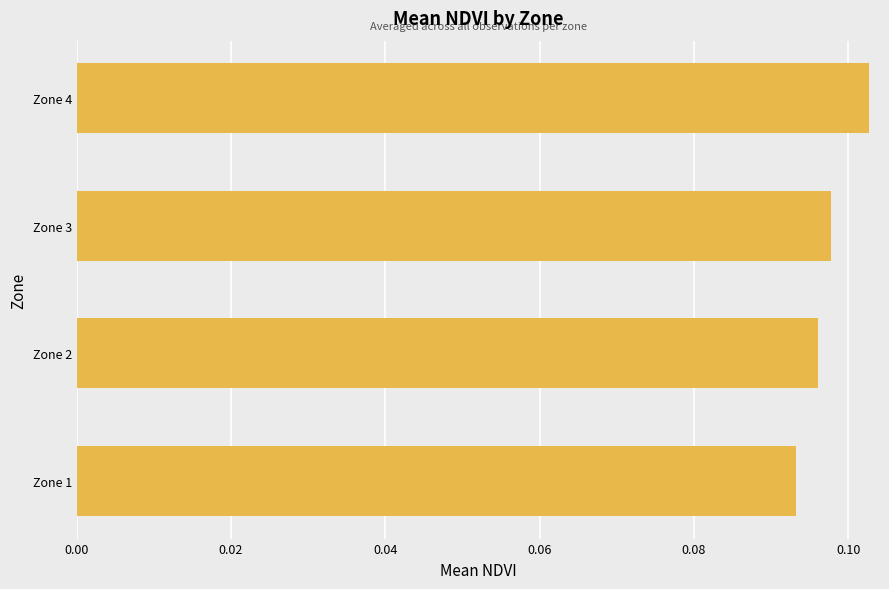

Where is the data nearest to the value 0?

Zone 1